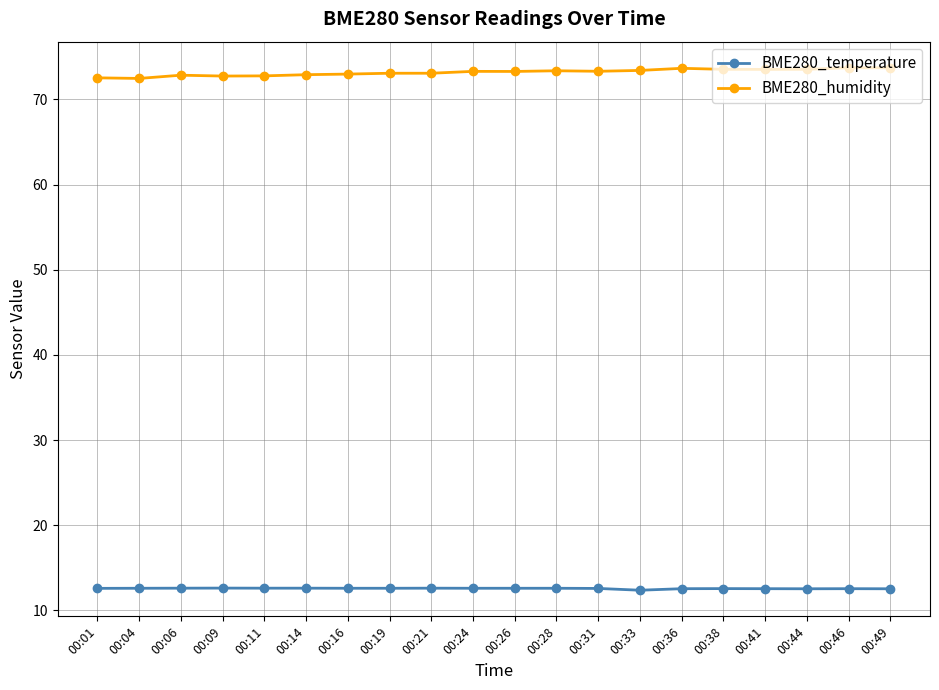

The BME280_temperature series shows 20.2 at 00:21. True or false?

False